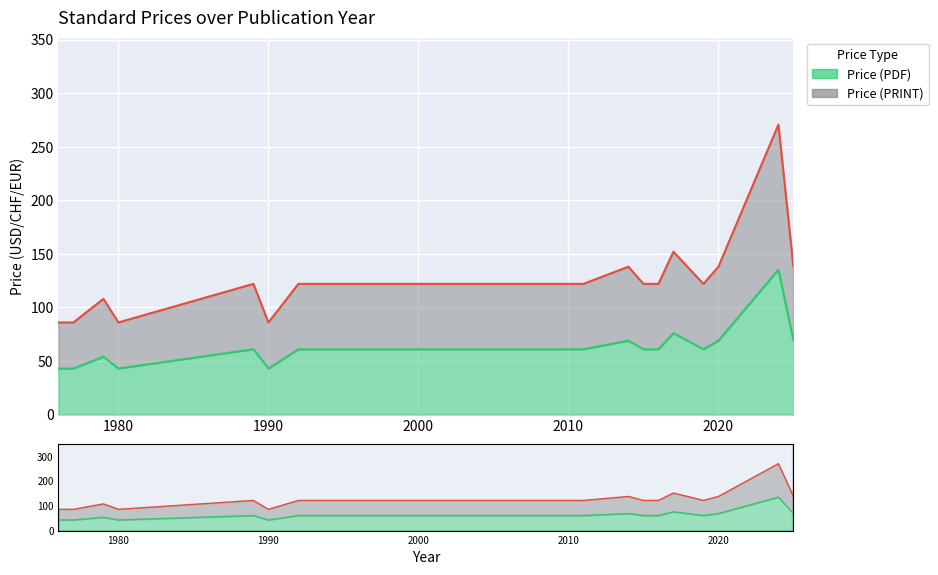

True or false: Price (PDF) and Price (PRINT) intersect in this chart.

False